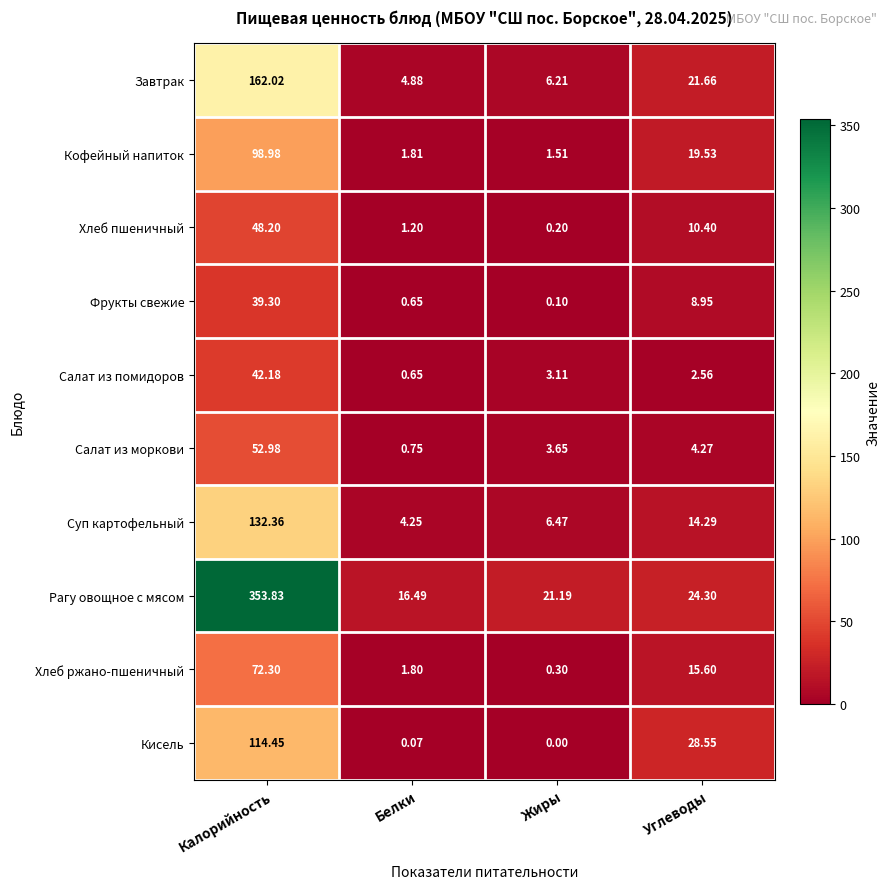

Where is Суп картофельный nearest to the value 68?

Углеводы